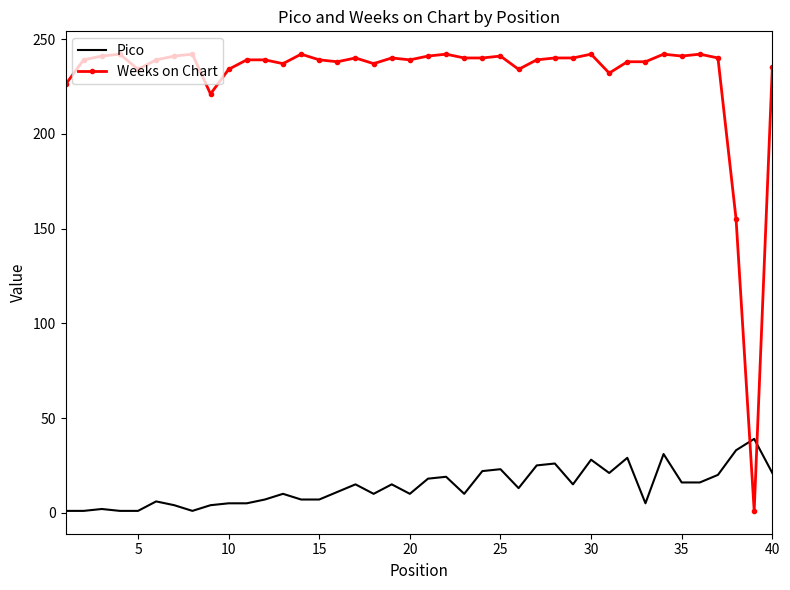

Which series has the largest range (max minus min)?

Weeks on Chart